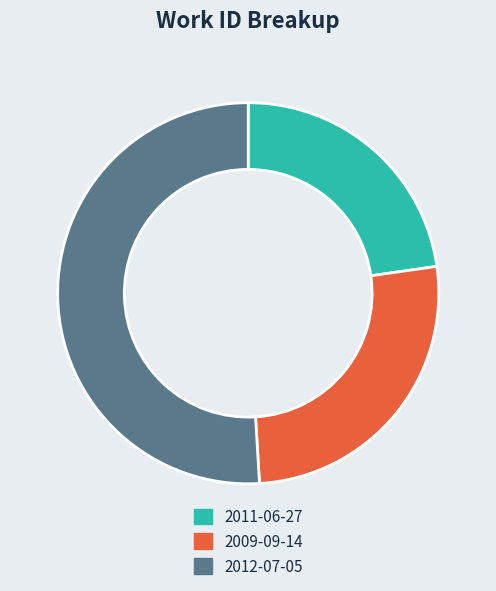

Which slice represents more than half of the pie?

2012-07-05